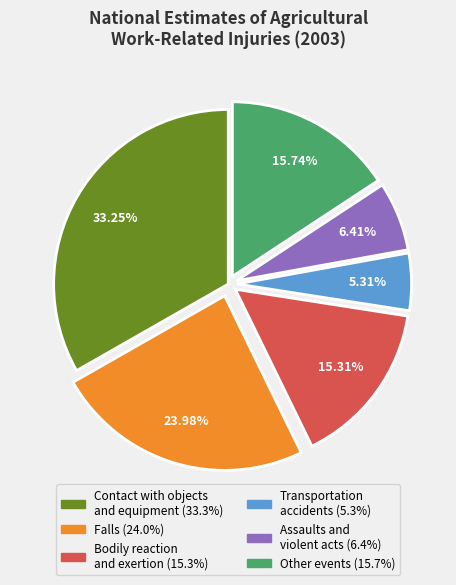

What is the smallest slice in the pie chart?

Transportation accidents